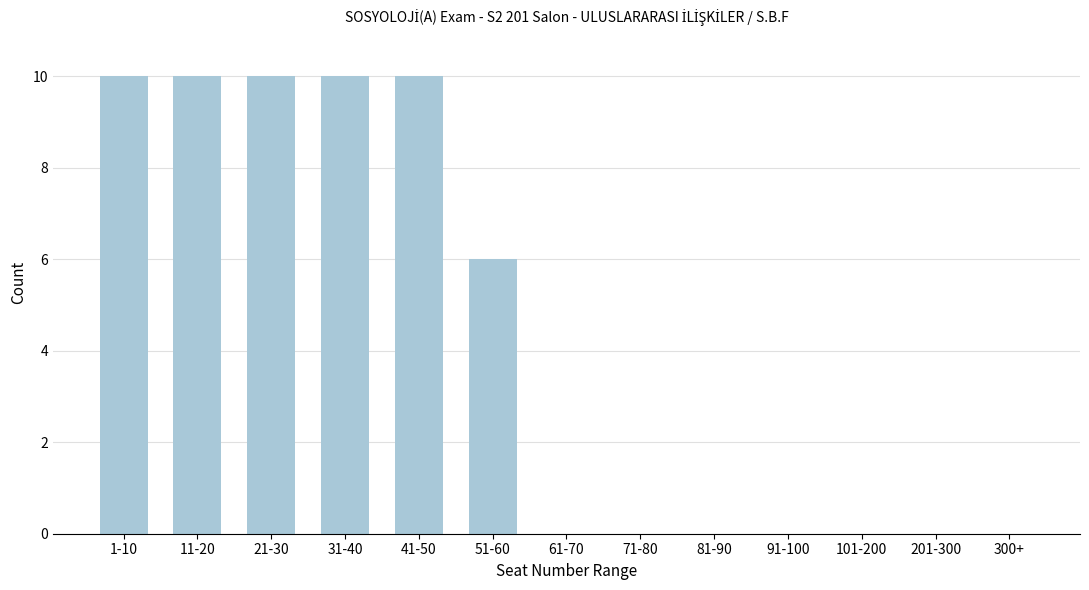

Reading left to right, list all the values displayed in this chart.

1-10=10	11-20=10	21-30=10	31-40=10	41-50=10	51-60=6	61-70=0	71-80=0	81-90=0	91-100=0	101-200=0	201-300=0	300+=0